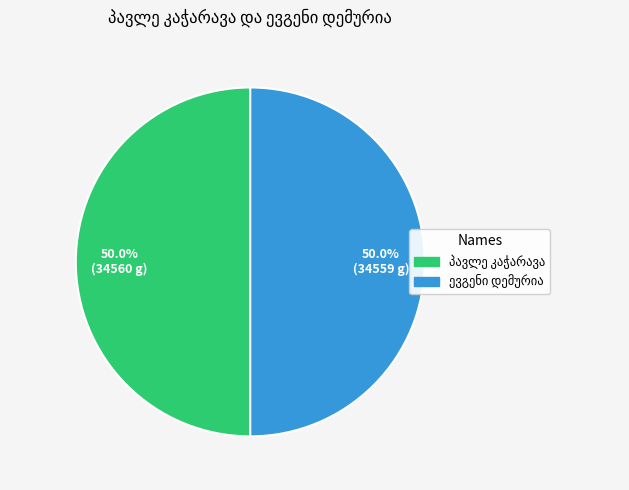

Which has a higher value, პავლე კაჭარავა or ევგენი დემურია?

პავლე კაჭარავა